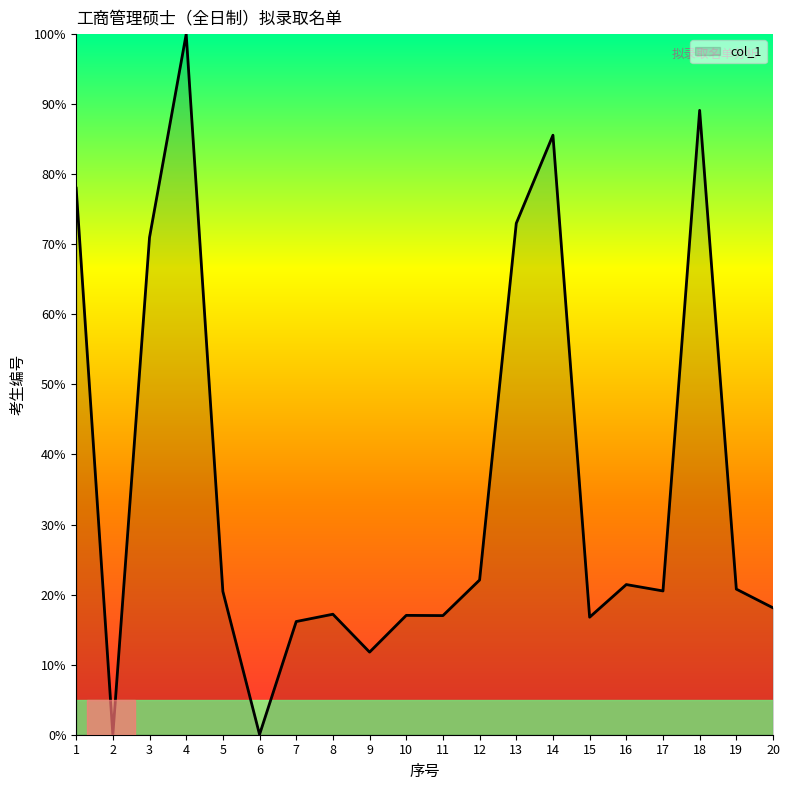

Is it true that the value at 4 is 100.0?

True